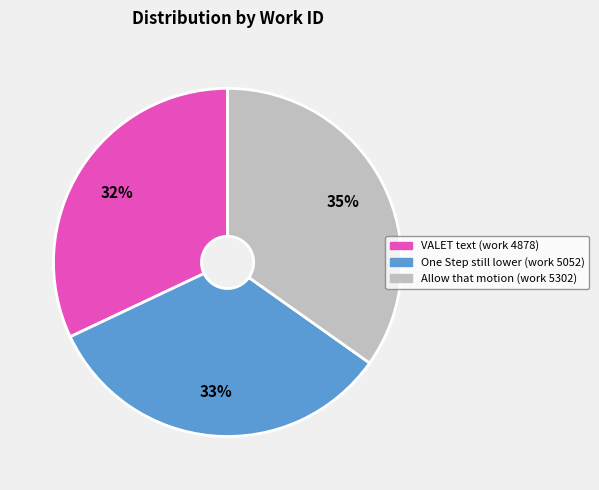

Combined, do One Step still lower (work 5052) and VALET text (work 4878) account for over 50%?

Yes